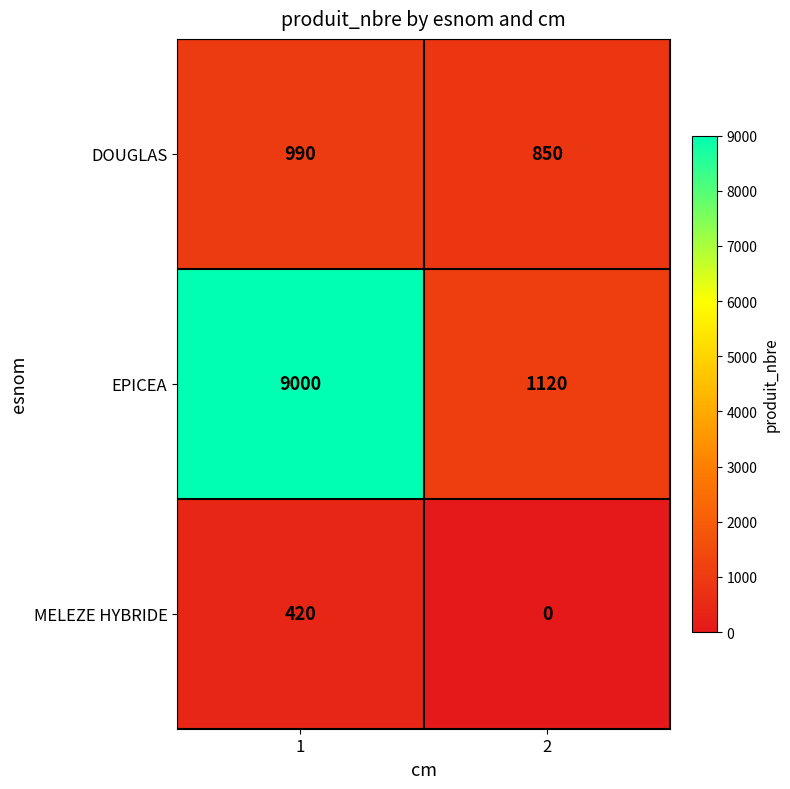

What is the total value across all series at 1?

10410